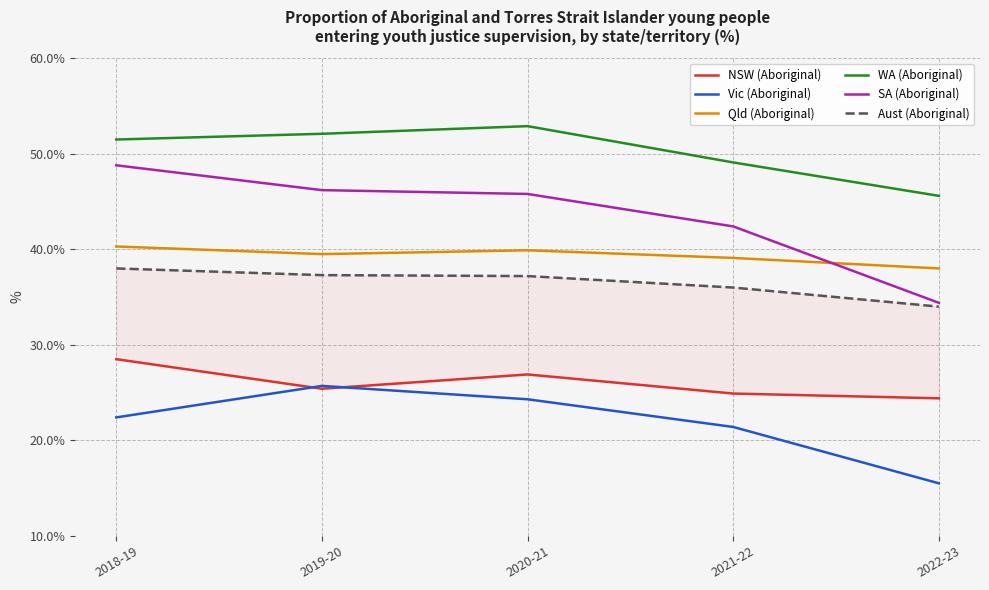

Reading left to right, list all the values displayed in this chart.

NSW (Aboriginal): 2018-19=28.5	2019-20=25.4	2020-21=26.9	2021-22=24.9	2022-23=24.4
Vic (Aboriginal): 2018-19=22.4	2019-20=25.7	2020-21=24.3	2021-22=21.4	2022-23=15.5
Qld (Aboriginal): 2018-19=40.3	2019-20=39.5	2020-21=39.9	2021-22=39.1	2022-23=38.0
WA (Aboriginal): 2018-19=51.5	2019-20=52.1	2020-21=52.9	2021-22=49.1	2022-23=45.6
SA (Aboriginal): 2018-19=48.8	2019-20=46.2	2020-21=45.8	2021-22=42.4	2022-23=34.4
Aust (Aboriginal): 2018-19=38.0	2019-20=37.3	2020-21=37.2	2021-22=36.0	2022-23=34.0